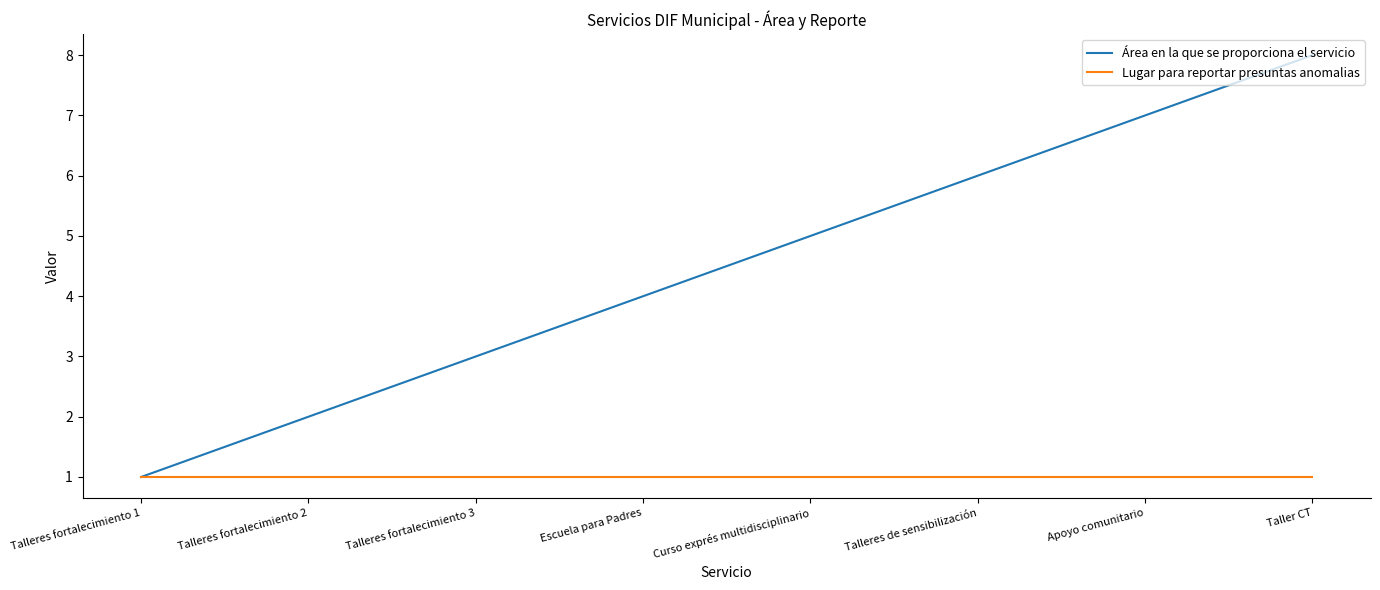

Which category has the highest value in the Área en la que se proporciona el servicio series?

Taller CT